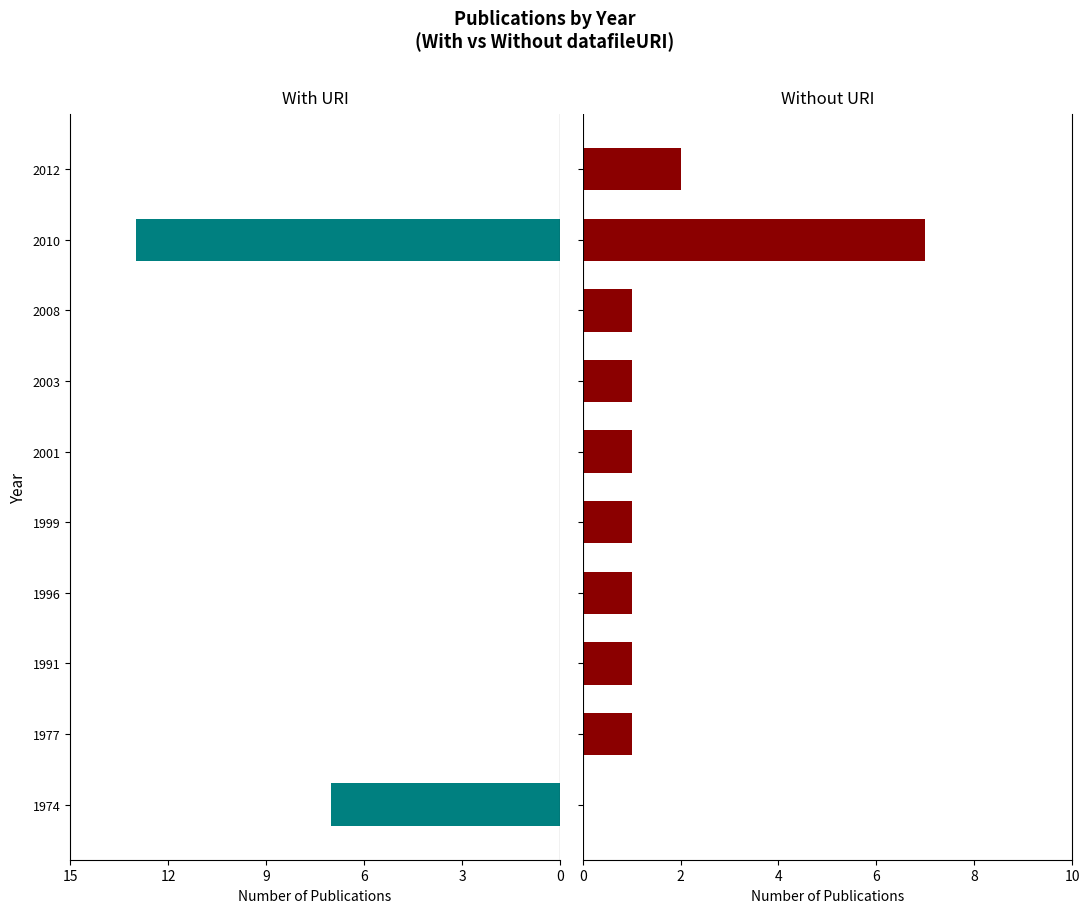

Between 1977 and 2003, which series saw the biggest shift?

with URI